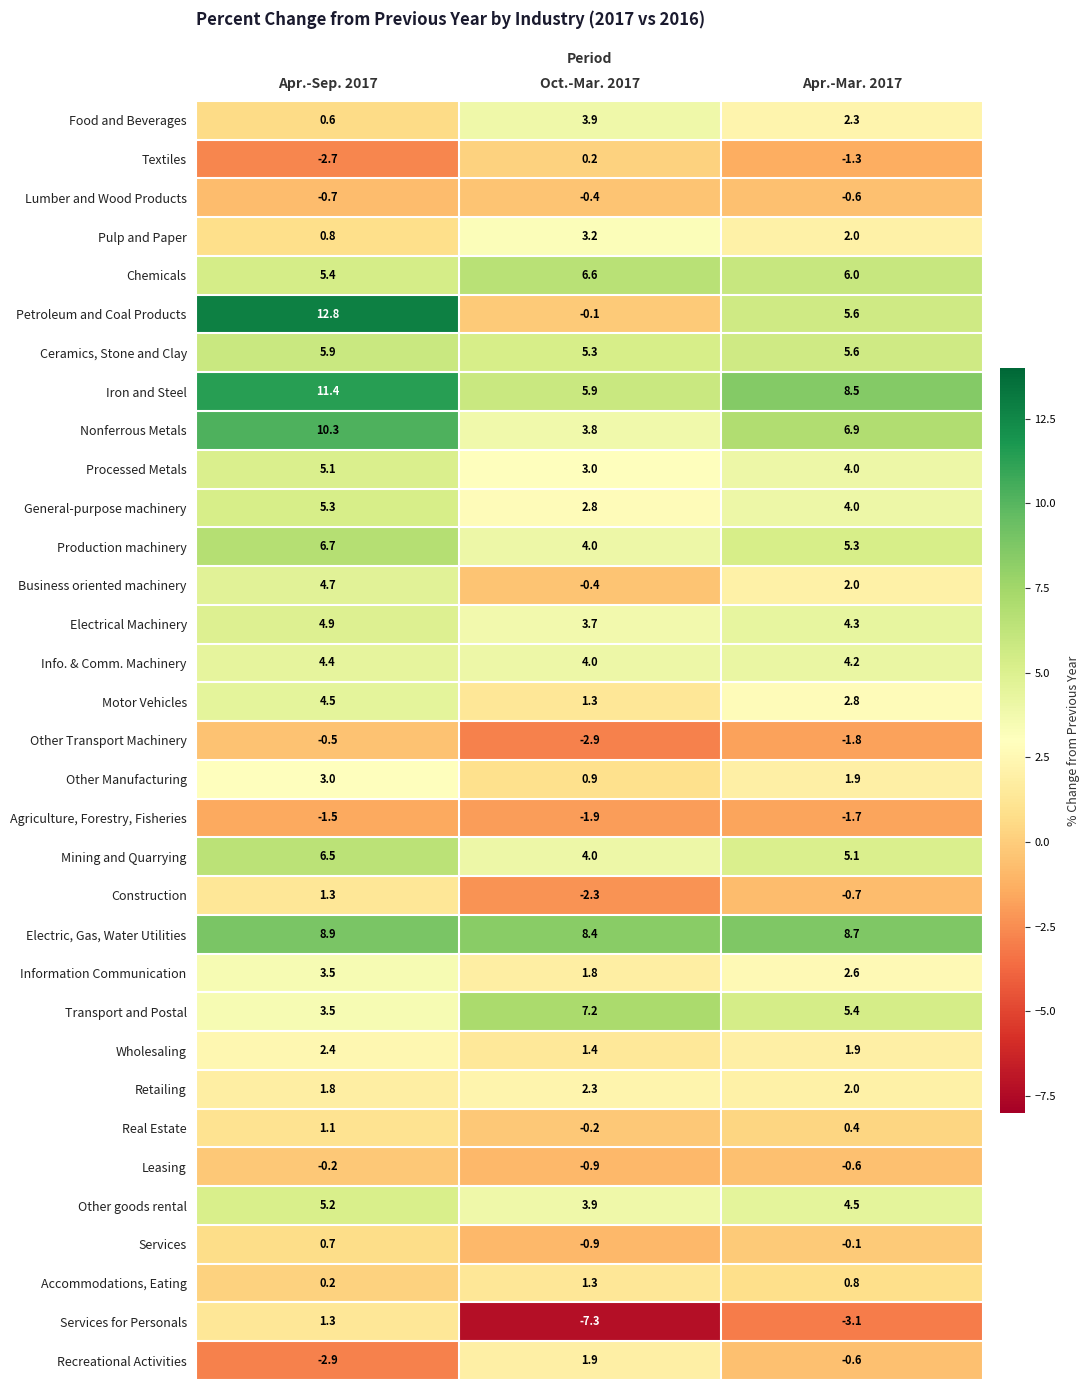

What is the difference between the highest and lowest values at Apr.-Sep. 2017?

15.7